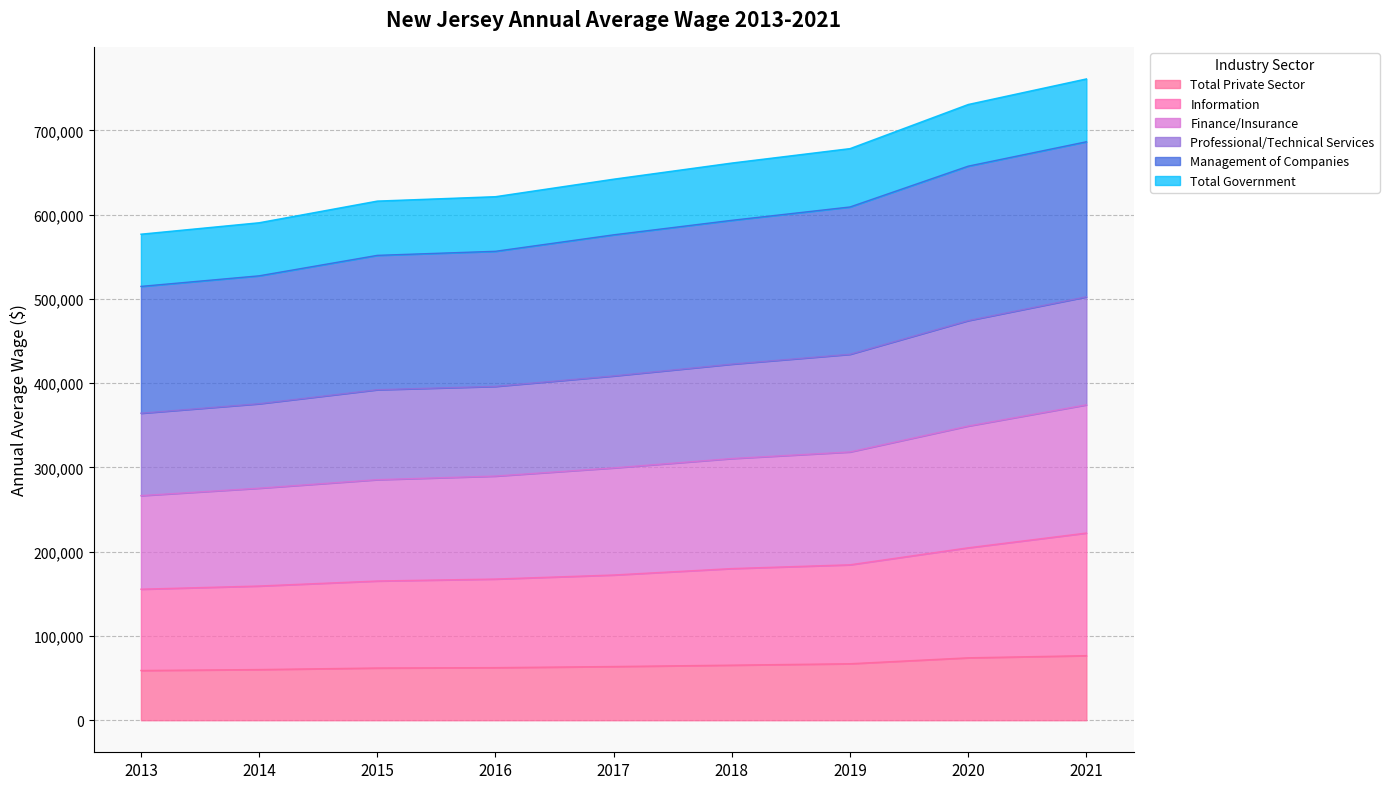

What is the lowest value of the Total Private Sector series?

59026